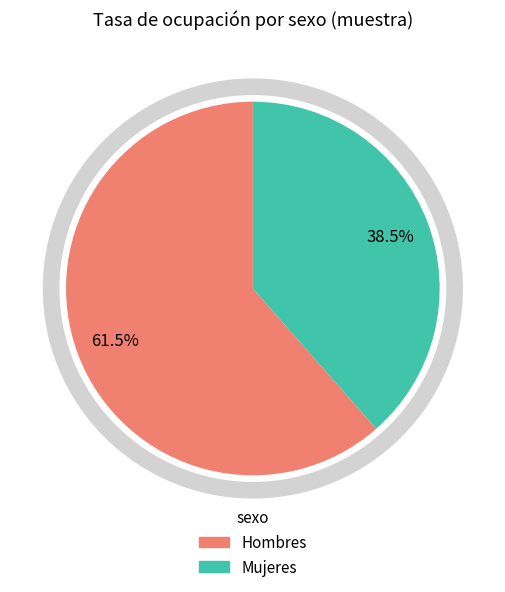

Is there a majority slice in this chart?

Yes